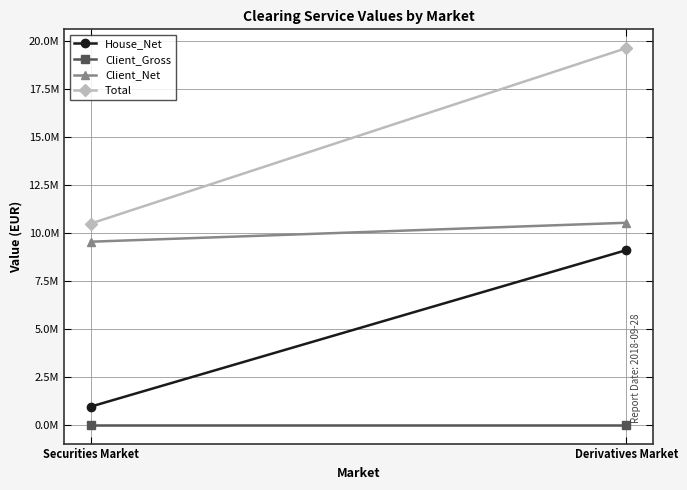

Is it true that Client_Net equals 14726592.4 at Derivatives Market?

False